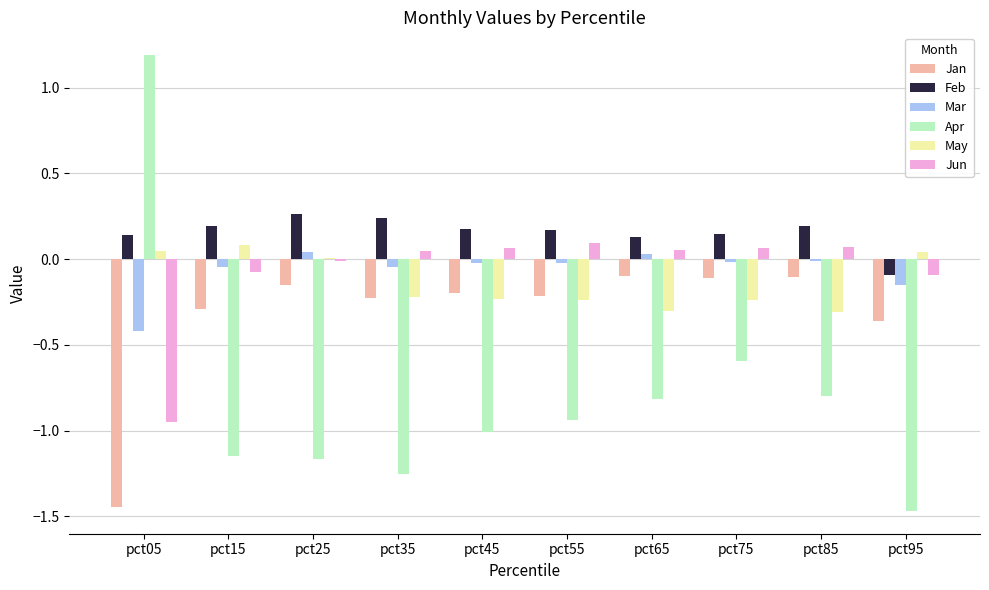

What is the average value of the Jan series?

-0.3